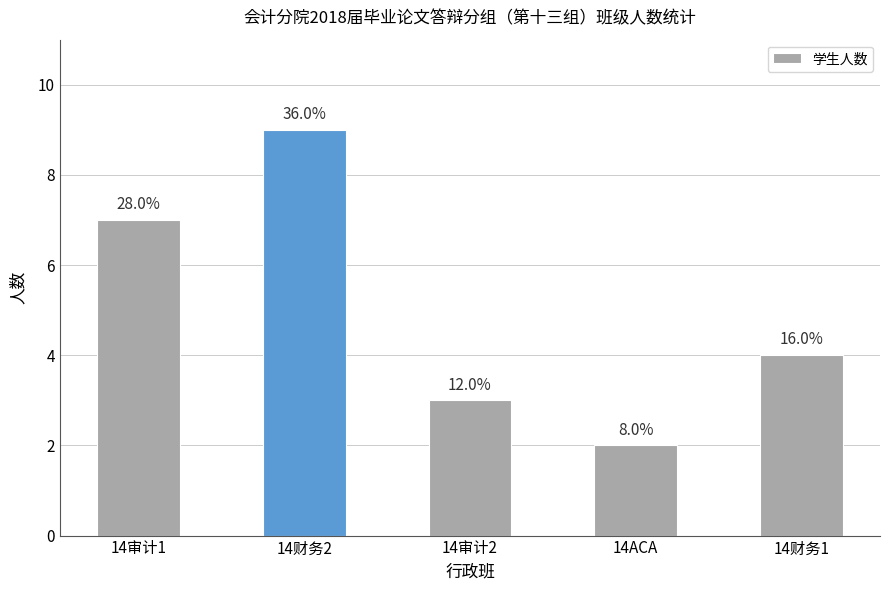

Rank the categories by value from highest to lowest.

14财务2, 14审计1, 14财务1, 14审计2, 14ACA